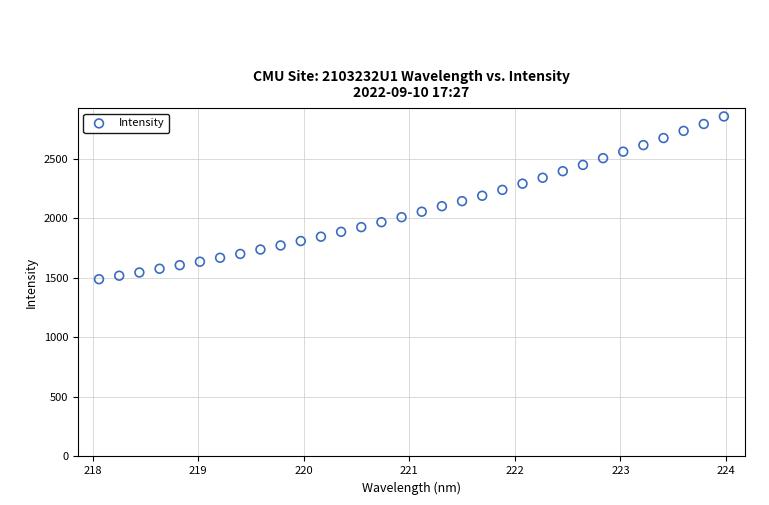

What is the range of Y values (max minus min)?

1367.2